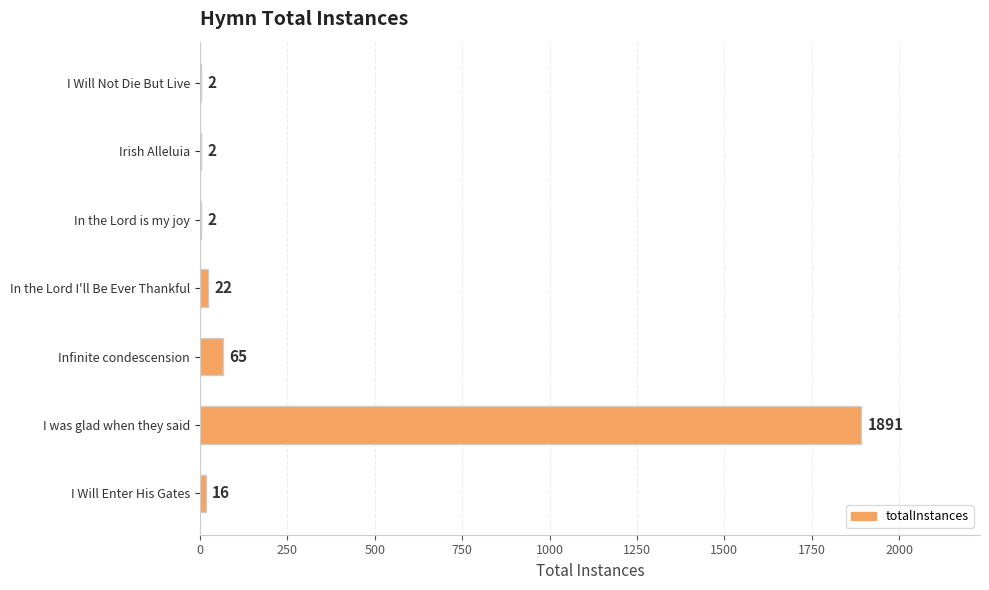

What is the maximum value shown in the chart?

1891